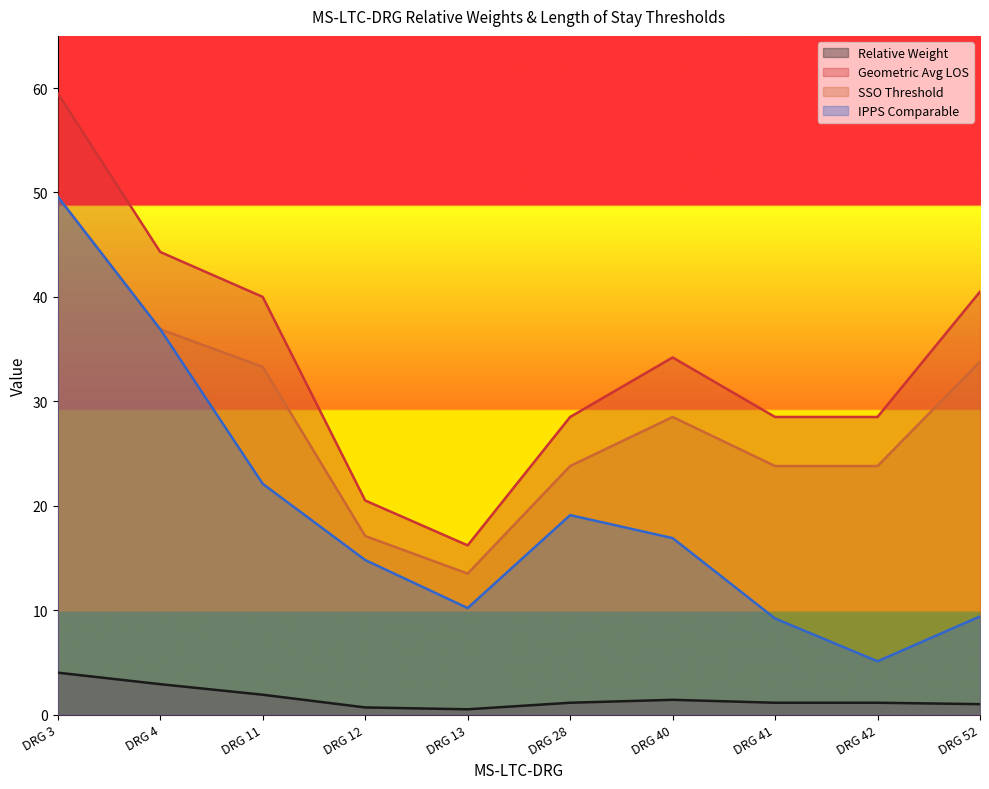

Read the Geometric Avg LOS value at DRG 40.

34.2